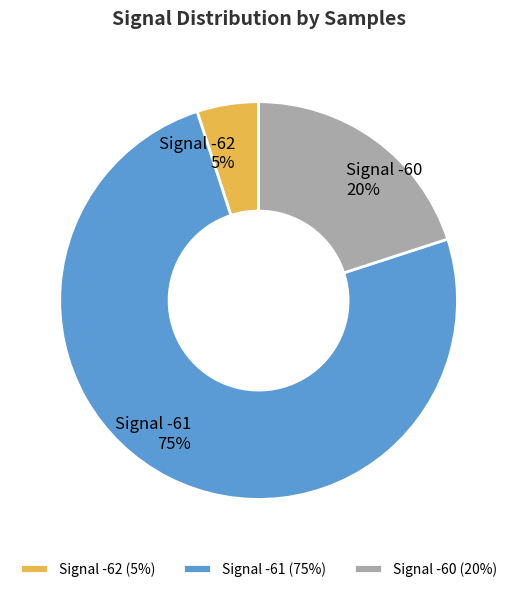

Which has a higher value, Signal -62 or Signal -60?

Signal -60